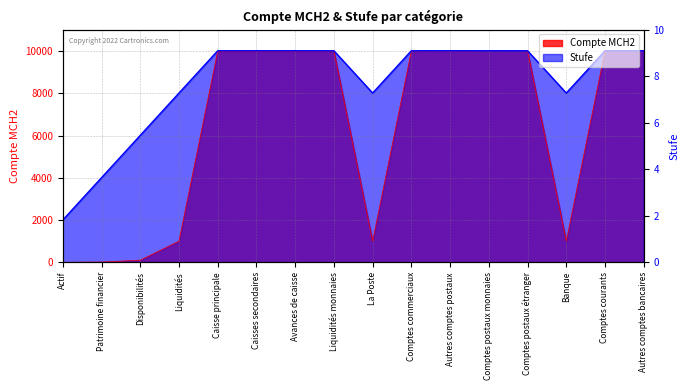

True or false: Stufe and Compte MCH2 intersect in this chart.

False